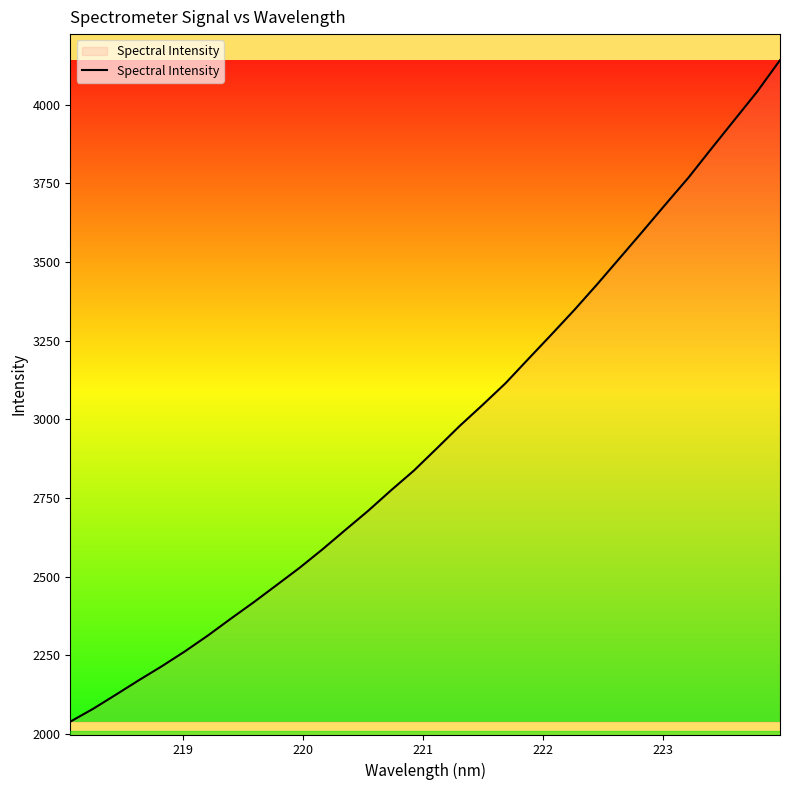

What is the maximum value shown in the chart?

4141.1